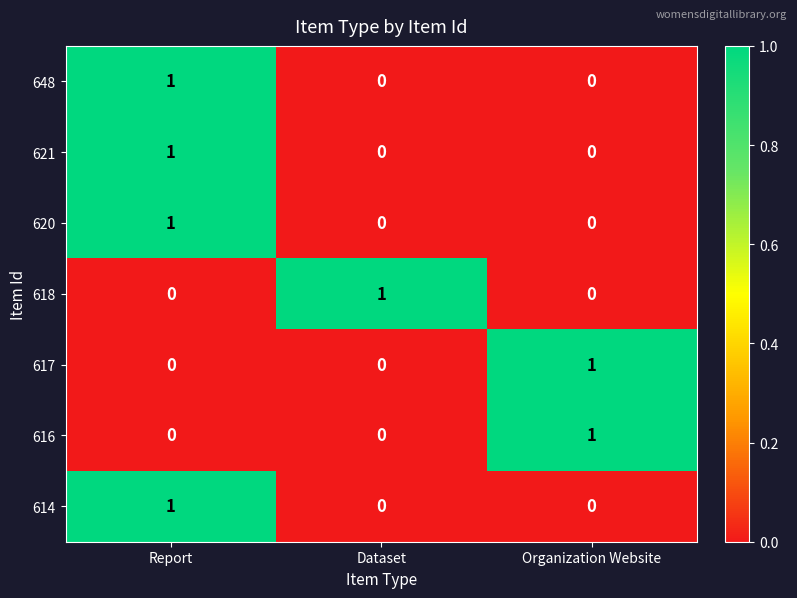

How many distinct data groups are displayed?

7